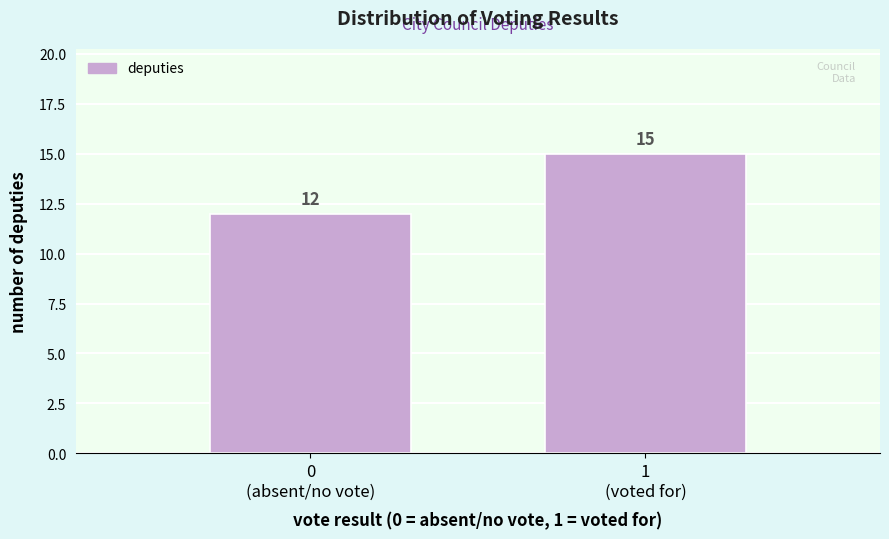

Reading left to right, extract all data points from this chart.

12	15